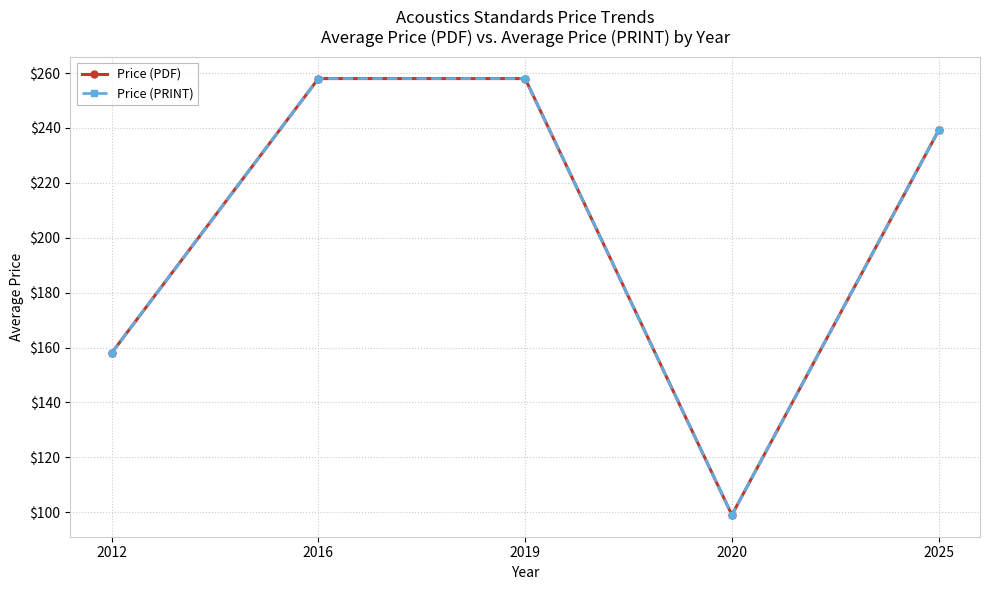

Does the chart have visible grid lines?

Yes